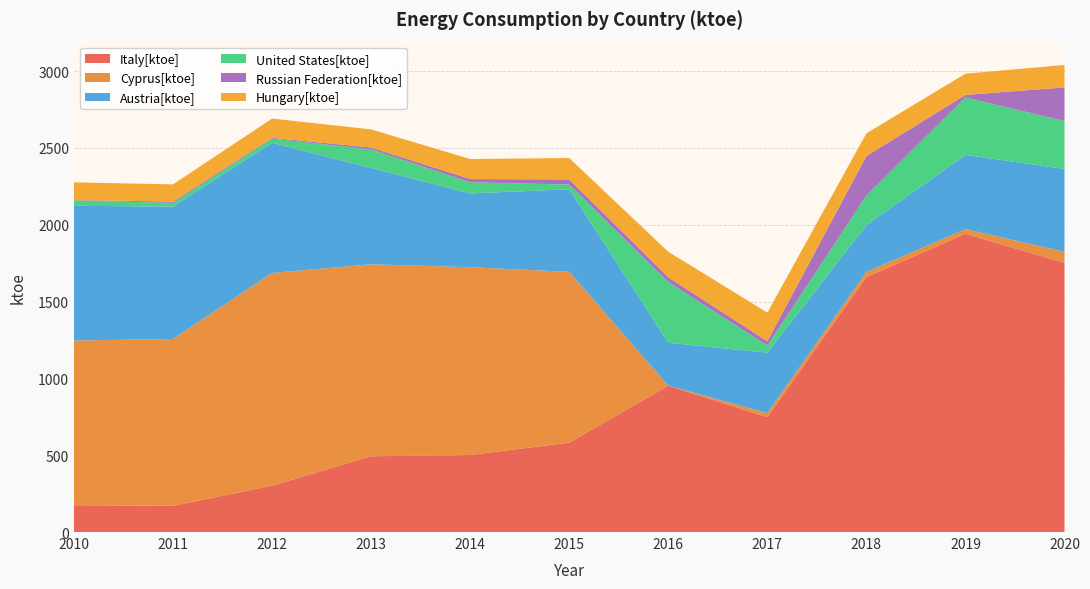

Reading left to right, list all the values displayed in this chart.

Italy[ktoe]: 2010=174.7	2011=170.8	2012=301.7	2013=493.2	2014=501.1	2015=581.8	2016=952.6	2017=747.8	2018=1659.3	2019=1941.6	2020=1752.2
Cyprus[ktoe]: 2010=1071.5	2011=1086.1	2012=1384.9	2013=1249.4	2014=1222.8	2015=1112.0	2016=0.0	2017=26.4	2018=33.5	2019=30.5	2020=71.1
Austria[ktoe]: 2010=877.4	2011=862.0	2012=847.4	2013=627.4	2014=480.4	2015=537.7	2016=279.6	2017=393.8	2018=304.6	2019=482.8	2020=540.4
United States[ktoe]: 2010=35.2	2011=23.7	2012=26.8	2013=120.9	2014=72.7	2015=30.4	2016=395.1	2017=45.9	2018=192.1	2019=374.2	2020=311.3
Russian Federation[ktoe]: 2010=2.2	2011=8.8	2012=5.5	2013=12.1	2014=20.9	2015=33.5	2016=30.8	2017=28.3	2018=258.2	2019=16.5	2020=219.2
Hungary[ktoe]: 2010=115.3	2011=111.7	2012=125.5	2013=117.9	2014=130.5	2015=139.2	2016=166.4	2017=186.4	2018=147.7	2019=138.2	2020=146.0